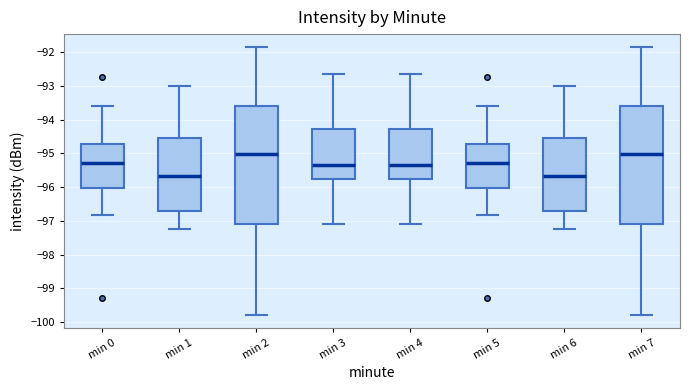

Reading left to right, read every box against the y-axis: the position of its median line, the range the box covers, and the ends of its whiskers. The values are not printed on the chart, so give them approximately, as read against the axis.

min 0: median -95.3, box -96.0 to -94.7, whiskers -96.8 to -93.6
min 1: median -95.7, box -96.7 to -94.5, whiskers -97.2 to -93.0
min 2: median -95.0, box -97.1 to -93.6, whiskers -99.8 to -91.9
min 3: median -95.4, box -95.8 to -94.3, whiskers -97.1 to -92.6
min 4: median -95.4, box -95.8 to -94.3, whiskers -97.1 to -92.6
min 5: median -95.3, box -96.0 to -94.7, whiskers -96.8 to -93.6
min 6: median -95.7, box -96.7 to -94.5, whiskers -97.2 to -93.0
min 7: median -95.0, box -97.1 to -93.6, whiskers -99.8 to -91.9